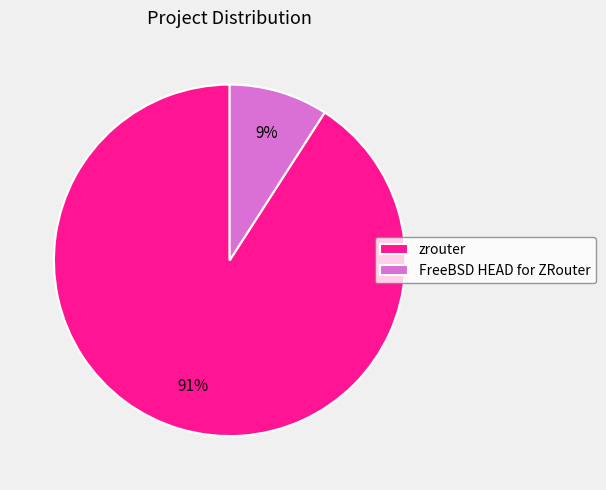

To the nearest percent, what is the difference between the FreeBSD HEAD for ZRouter and zrouter slice percentages?

82%